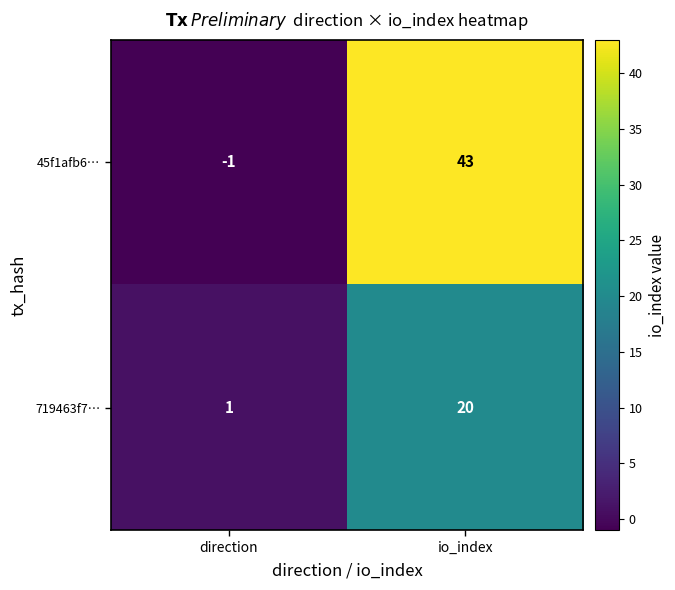

What is the greatest value displayed?

43